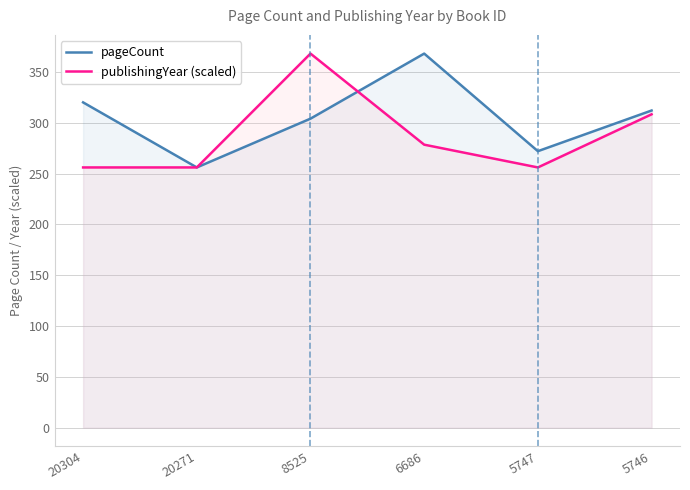

Which series has the largest range (max minus min)?

pageCount